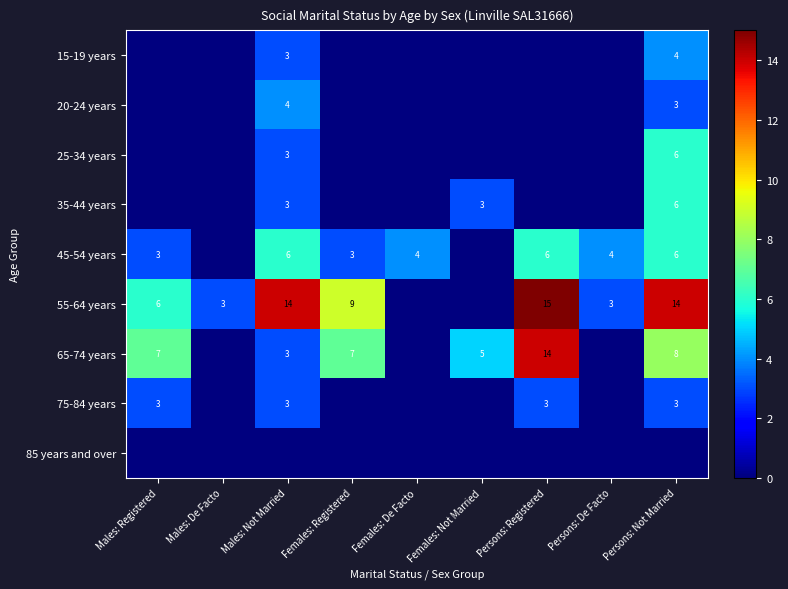

The 25-34 years series shows 6 at Persons: Not Married. True or false?

True